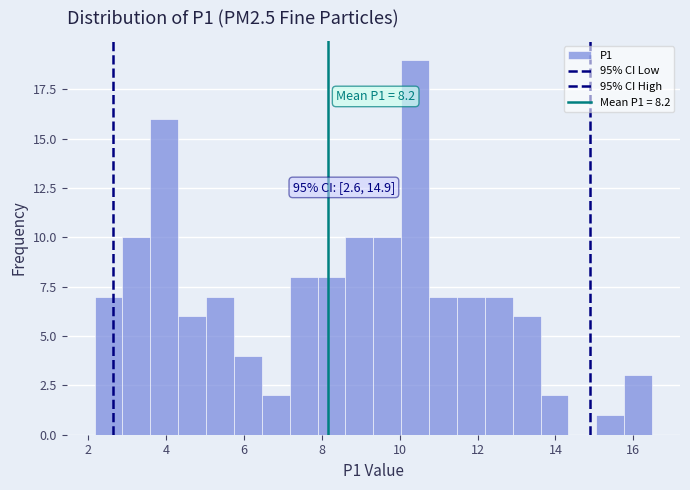

Read against the x-axis, roughly where is the centre of the tallest bar?

10.4